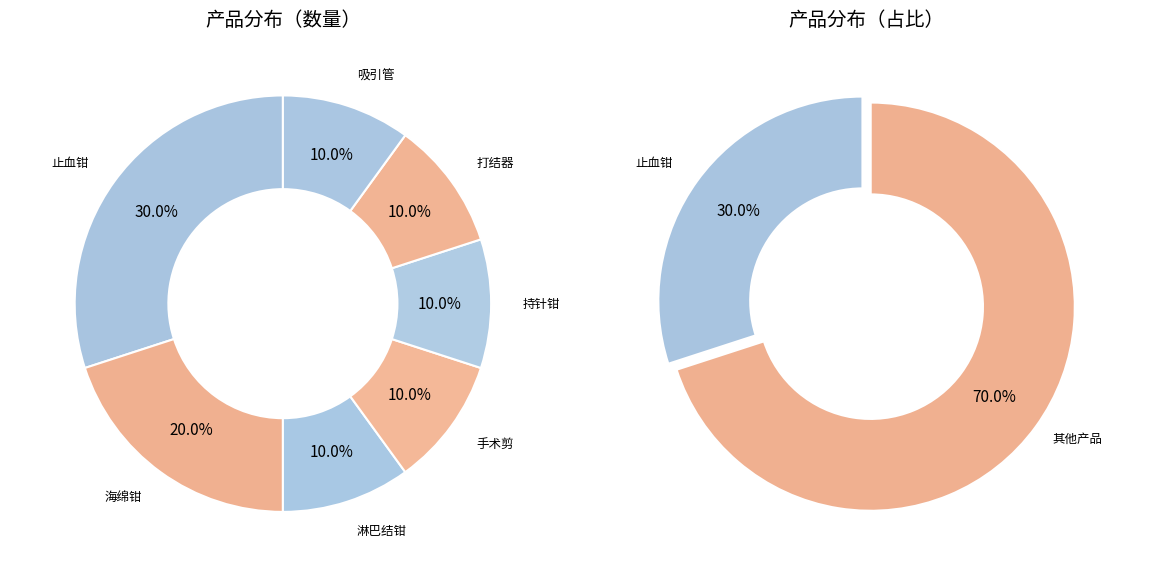

Which category has the biggest portion of the pie?

止血钳